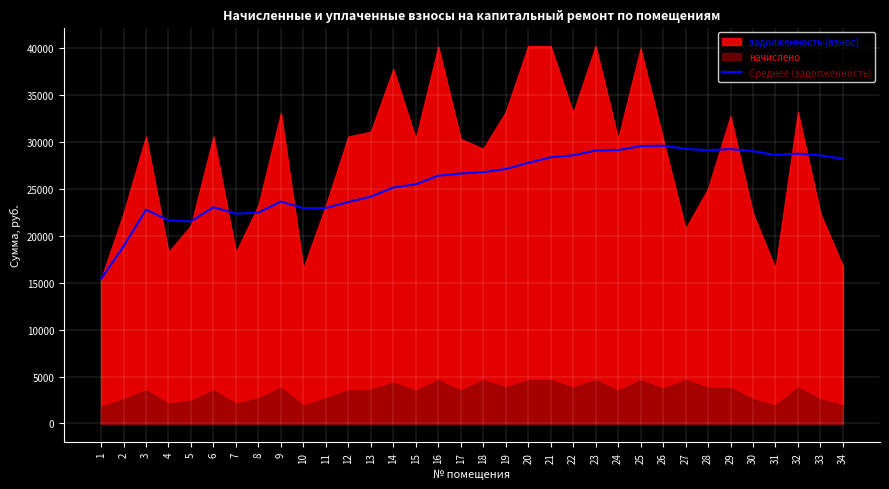

Read the value at 13.

24184.0